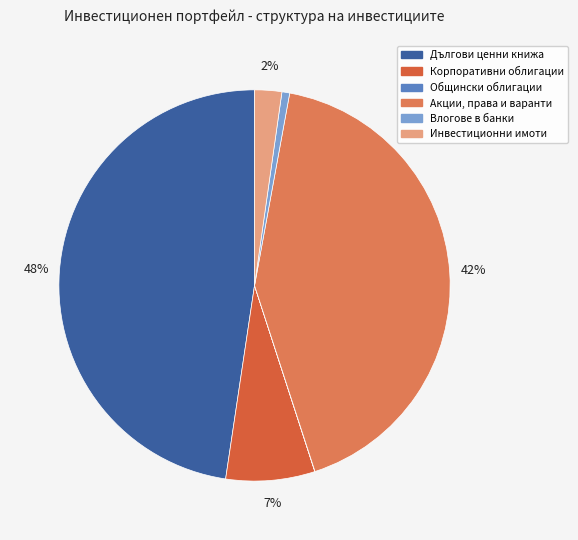

How much of the chart is everything except Акции, права и варанти?

57.9%